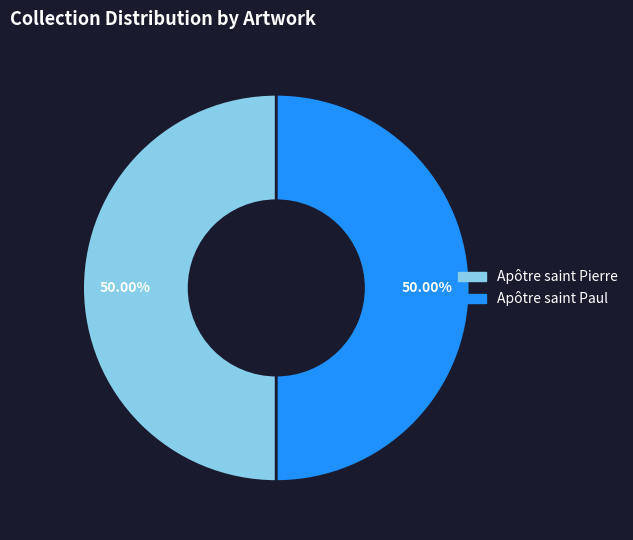

Combined, do Apôtre saint Paul and Apôtre saint Pierre account for over 50%?

Yes